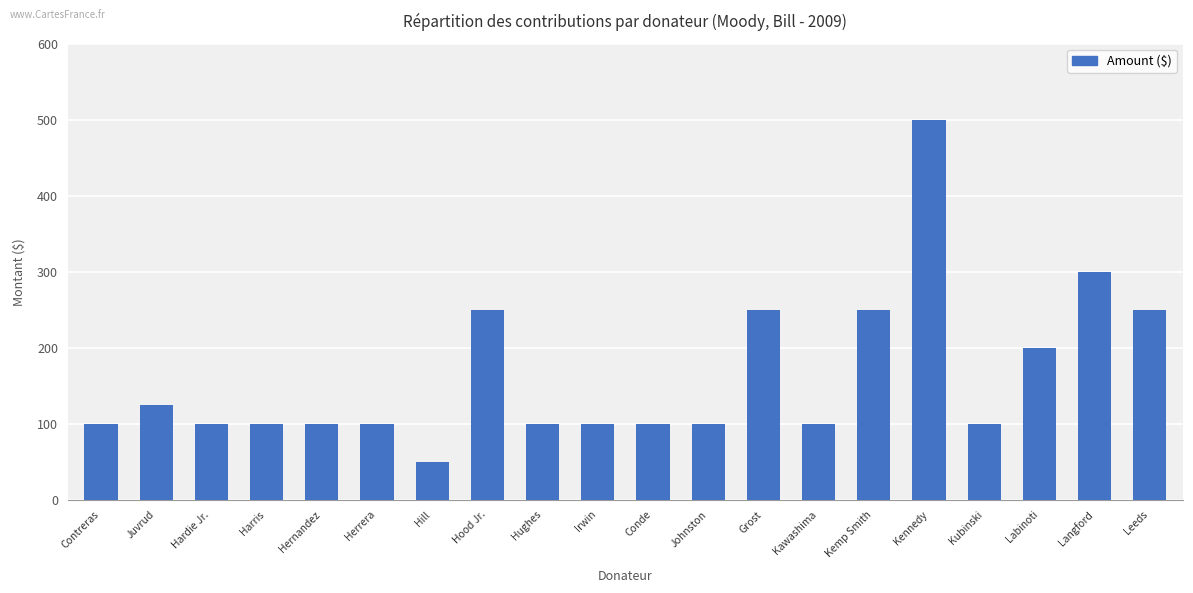

Reading right to left, what are all the values shown in this chart?

Leeds=250	Langford=300	Labinoti=200	Kubinski=100	Kennedy=500	Kemp Smith=250	Kawashima=100	Grost=250	Johnston=100	Conde=100	Irwin=100	Hughes=100	Hood Jr.=250	Hill=50	Herrera=100	Hernandez=100	Harris=100	Hardie Jr.=100	Juvrud=125	Contreras=100